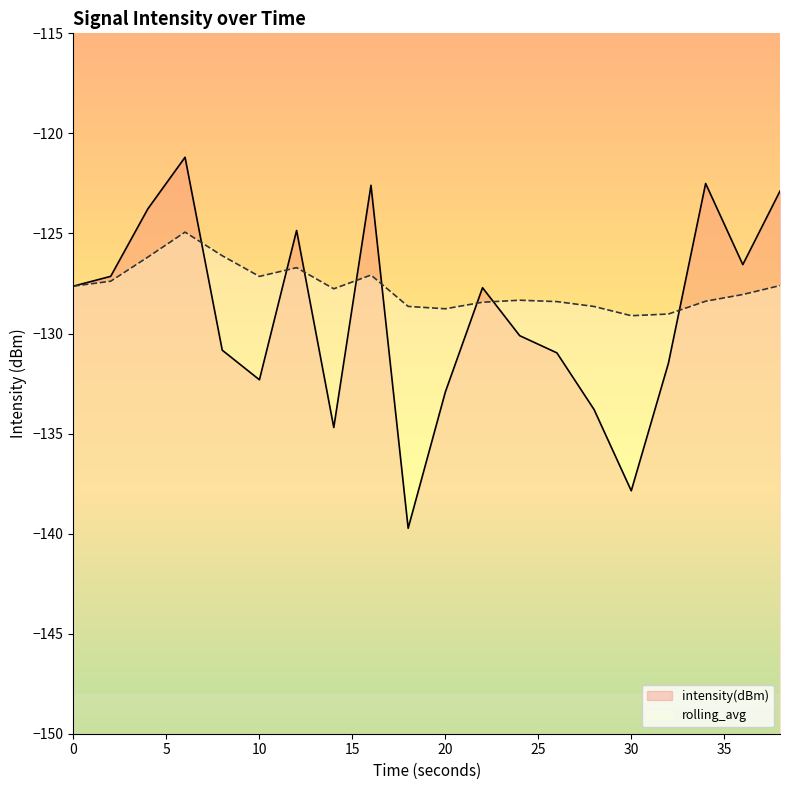

Between 0 and 34, which series saw the biggest shift?

intensity(dBm)